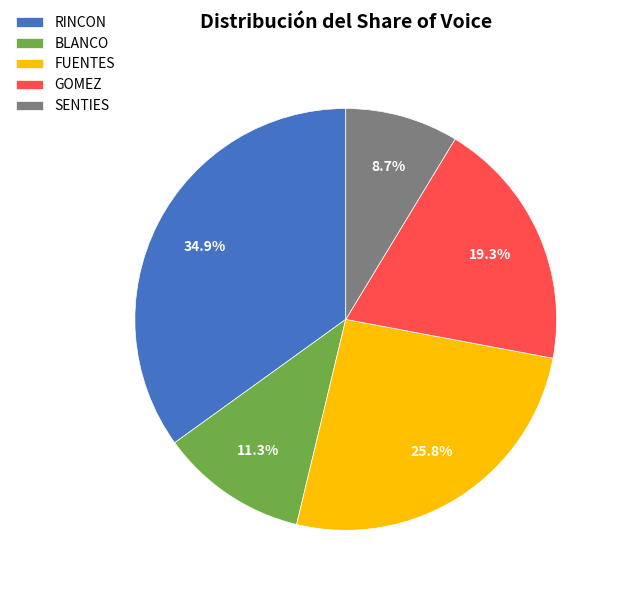

Which has a higher value, SENTIES or BLANCO?

BLANCO